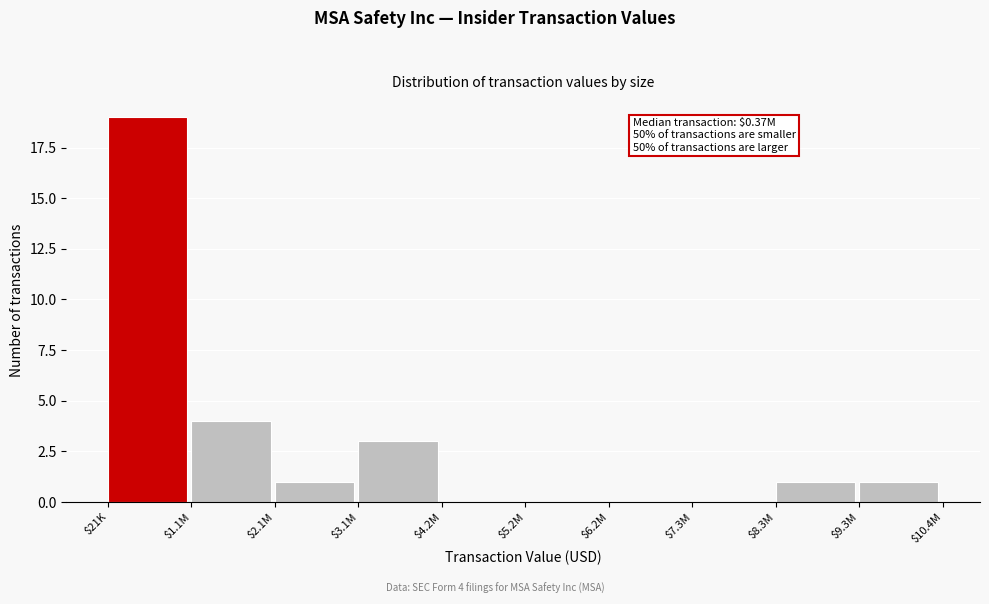

Where is the data nearest to the value 9?

$1.1M